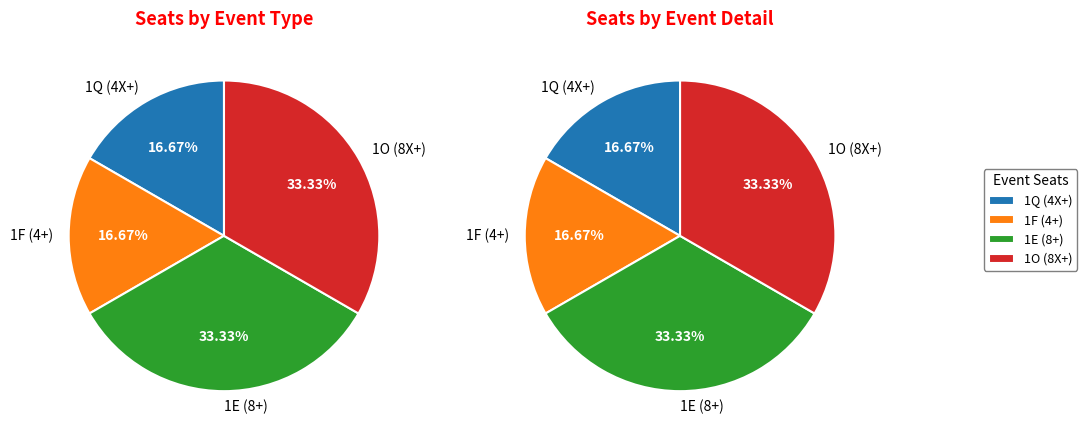

Between 1E (8+) and 1O (8X+), which is larger?

1E (8+)